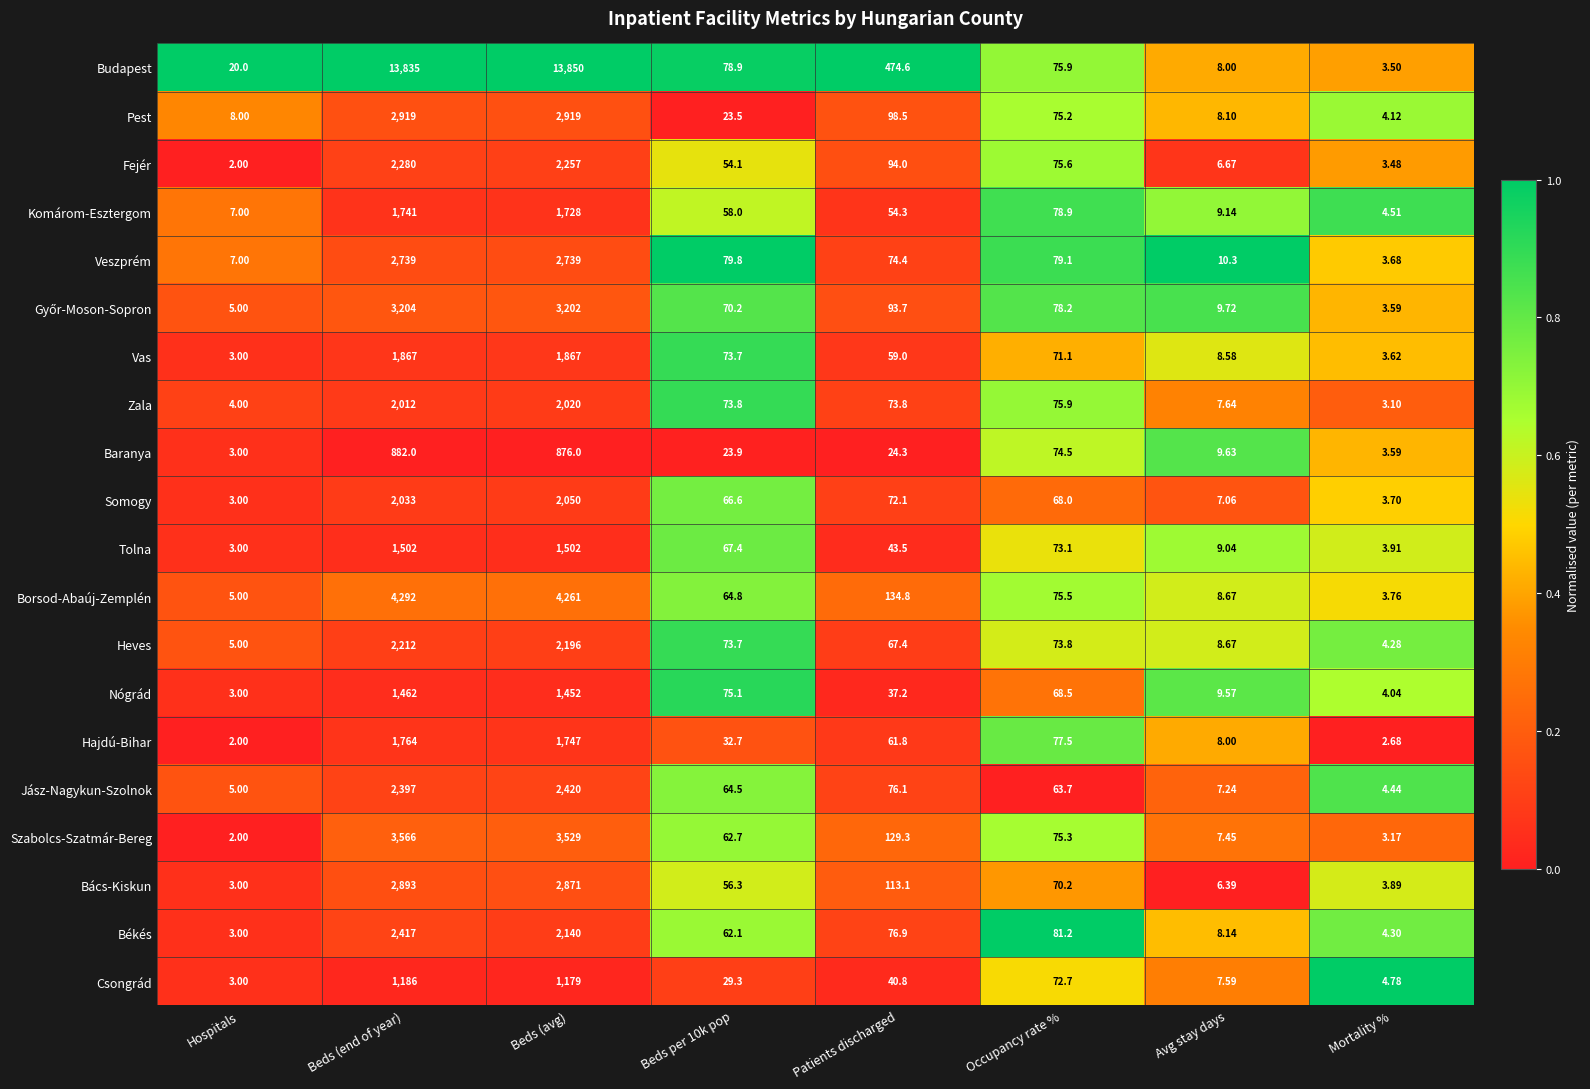

Between Hospitals and Occupancy rate %, which series saw the biggest shift?

Békés